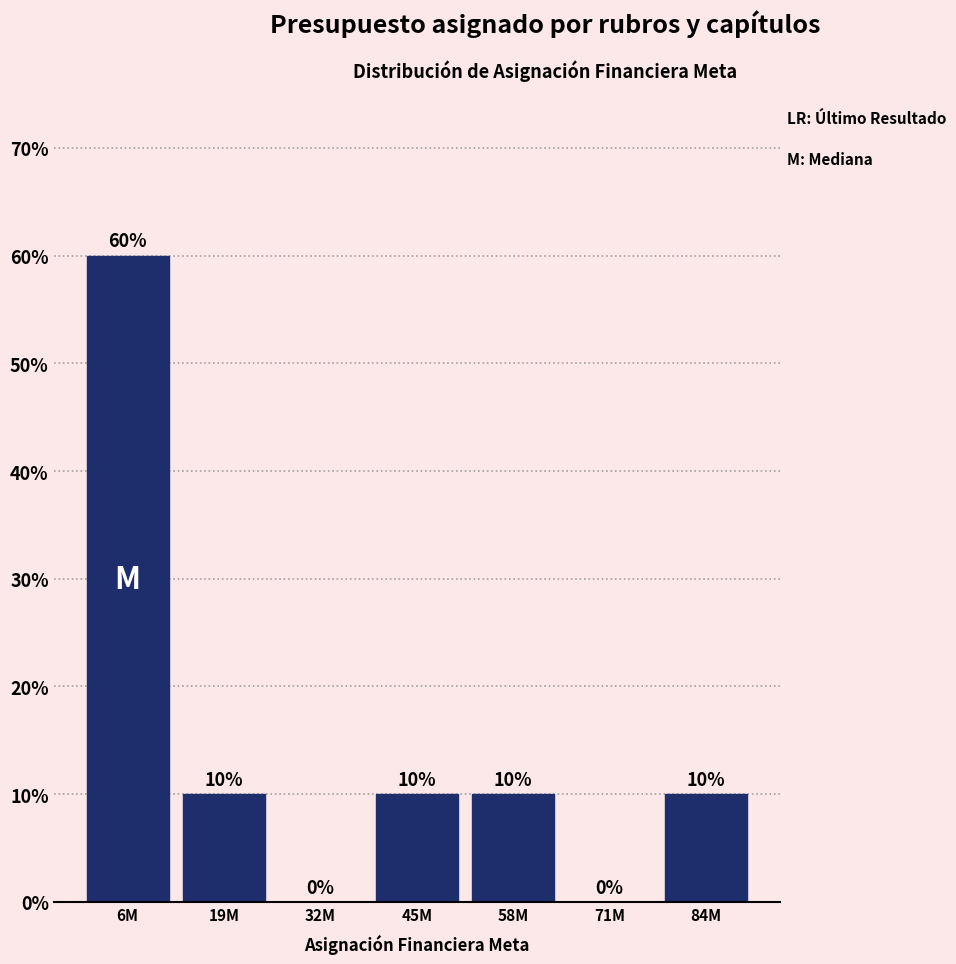

Reading left to right, what are all the values shown in this chart?

6M=60	19M=10	32M=0	45M=10	58M=10	71M=0	84M=10